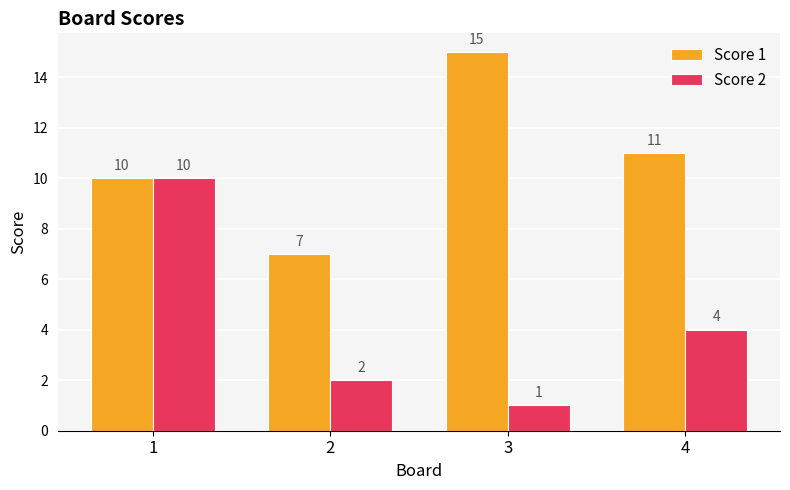

What is the value of the Score 1 bar at the 3rd from the left?

15